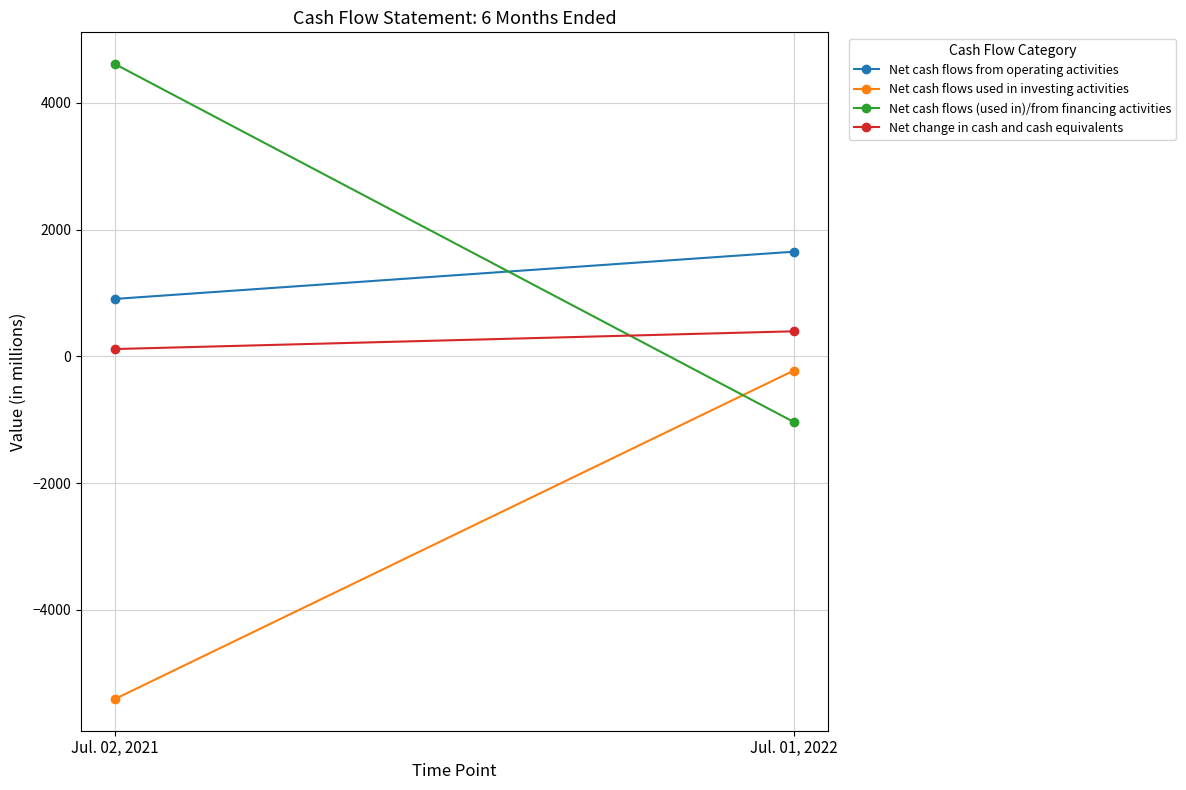

Is the value of Net cash flows from operating activities at Jul. 01, 2022 greater than the value of Net cash flows (used in)/from financing activities at Jul. 01, 2022?

Yes